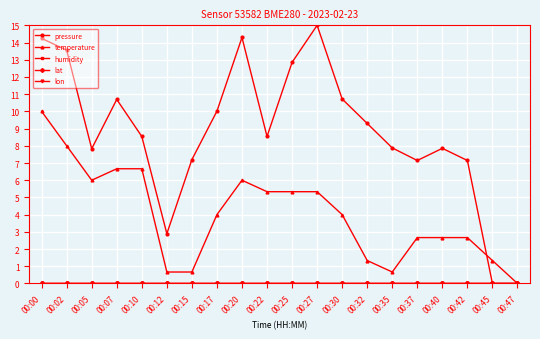

Which category has the highest value in the pressure series?

00:27